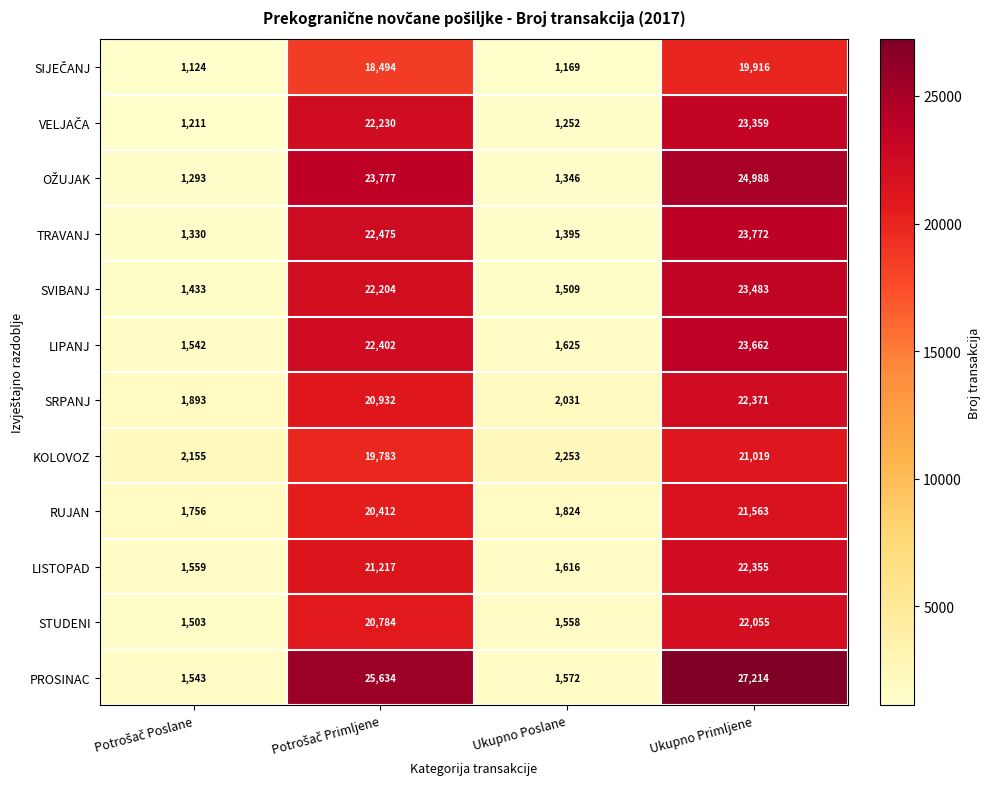

What is the lowest value of the SVIBANJ series?

1433